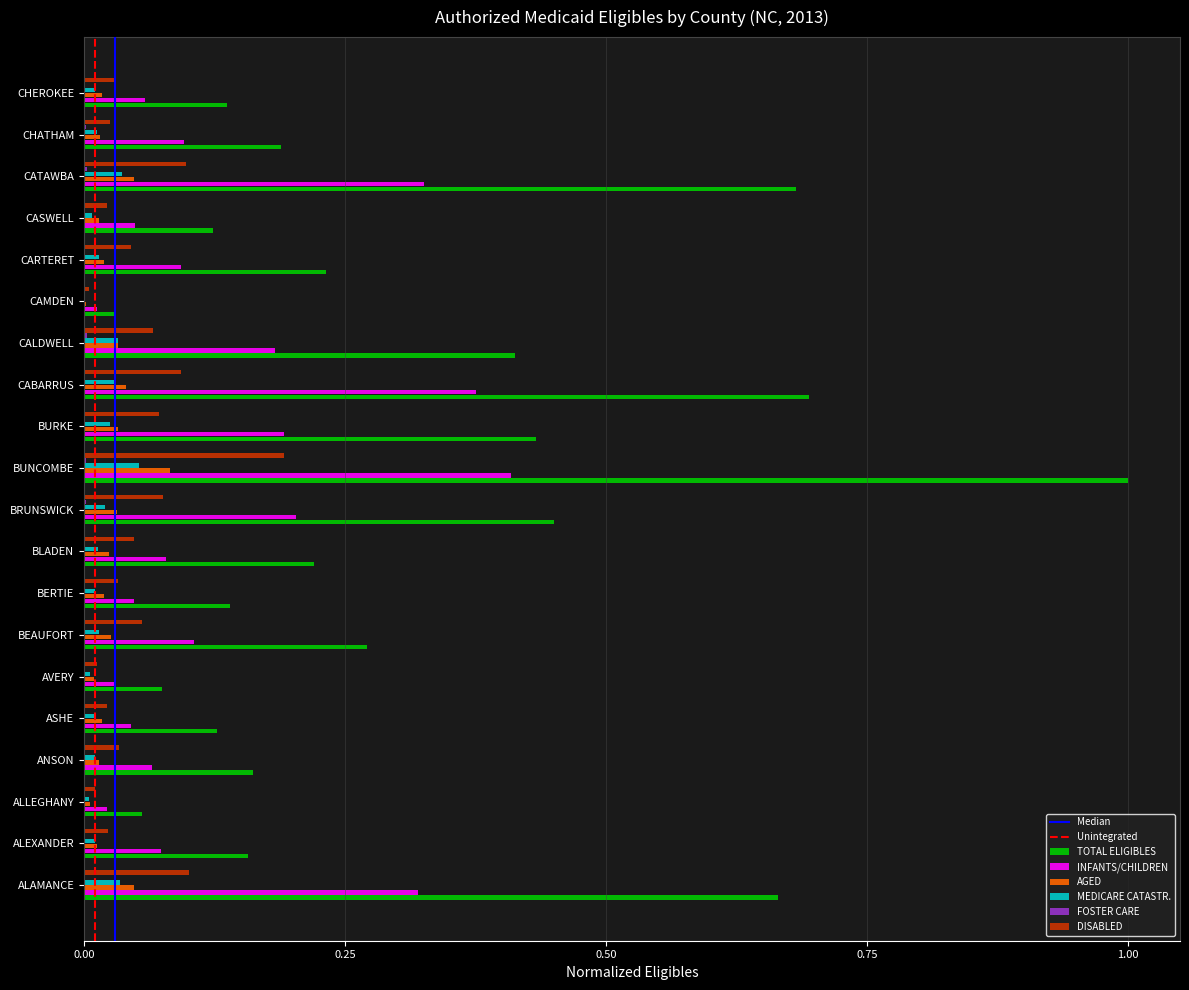

Which category has the highest value in the INFANTS/CHILDREN series?

BUNCOMBE